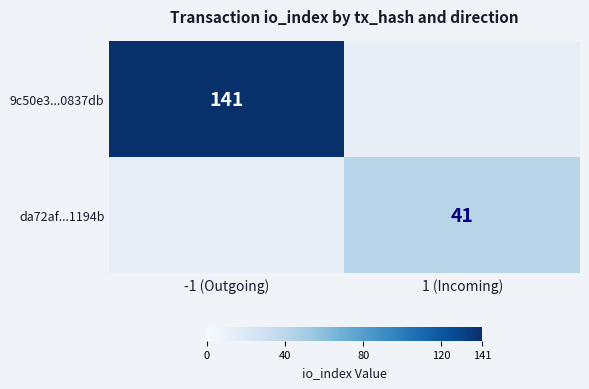

Between 1 (Incoming) and -1 (Outgoing), which is larger?

-1 (Outgoing)